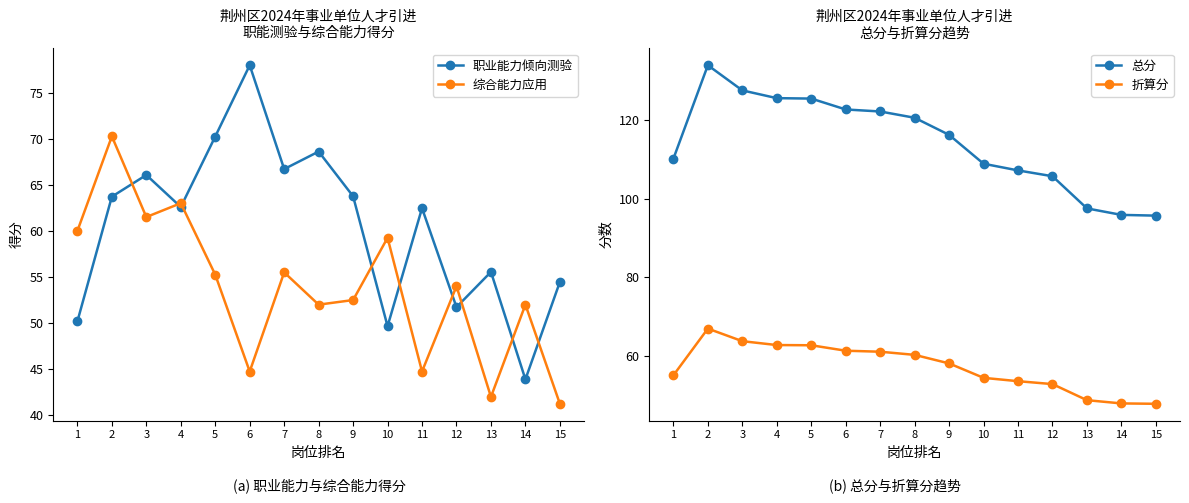

How many distinct data groups are displayed?

4